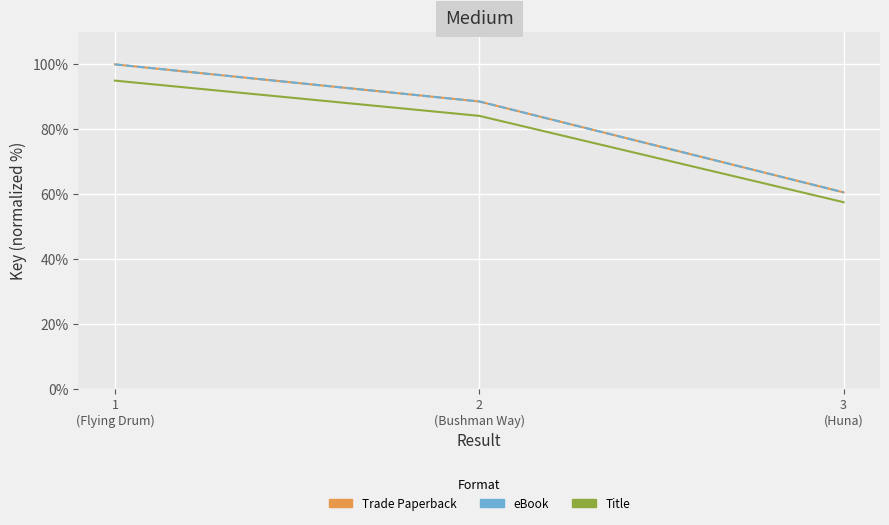

At which label does Trade Paperback first exceed 88?

1
(Flying Drum)